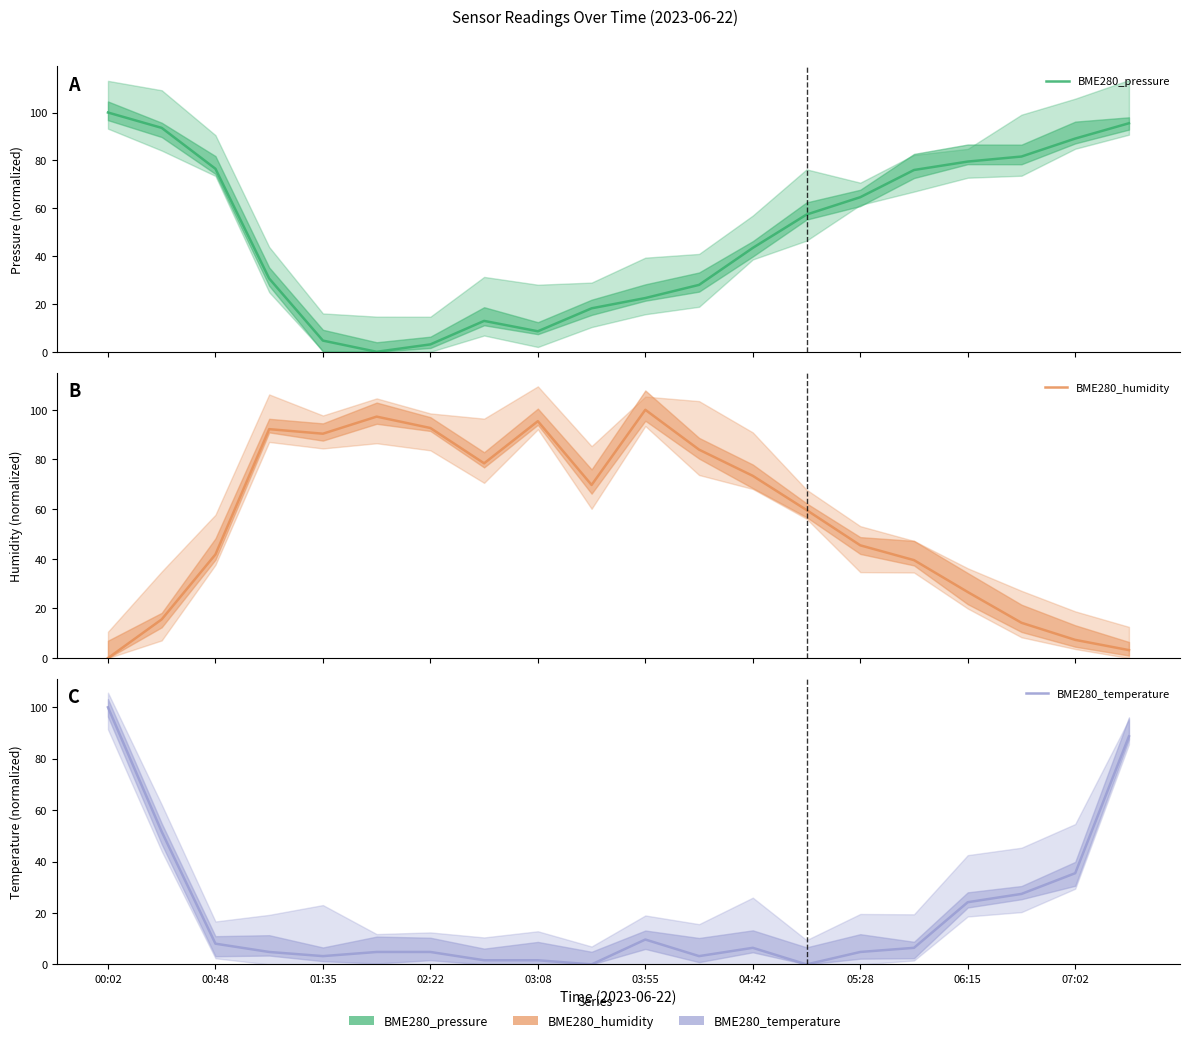

How many interior local peaks does the BME280_humidity series have?

4